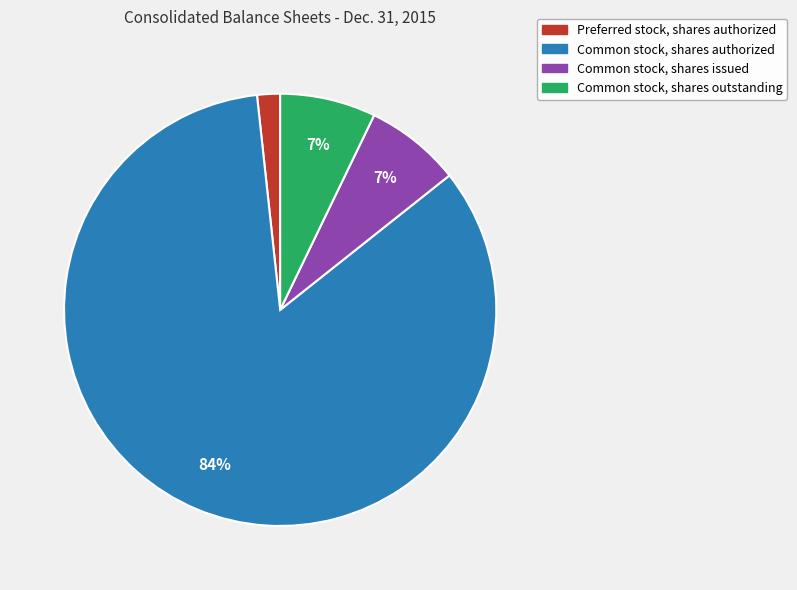

Which has a higher value, Preferred stock, shares authorized or Common stock, shares authorized?

Common stock, shares authorized